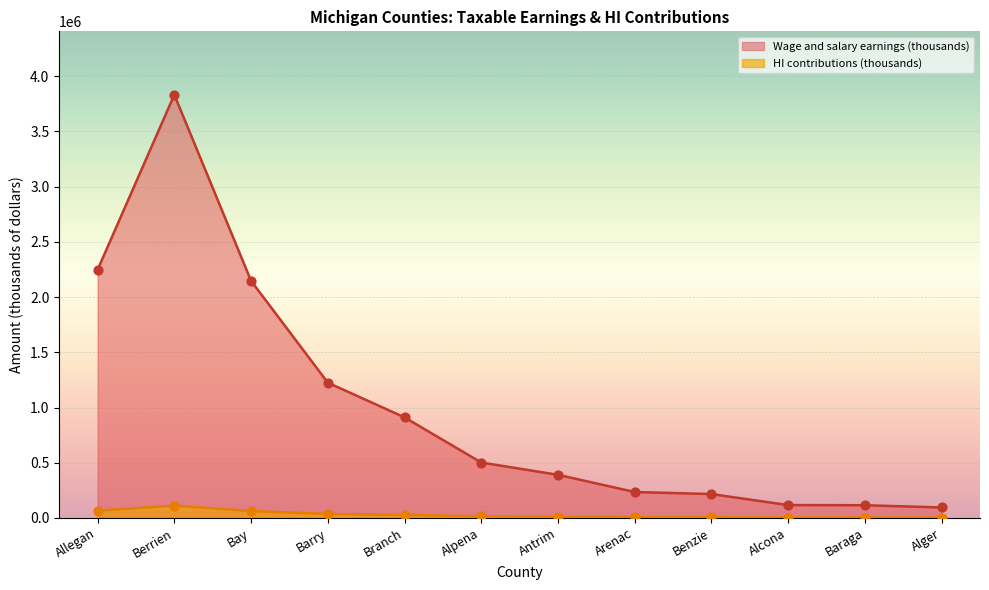

At which category is the sum across all series the highest?

Berrien